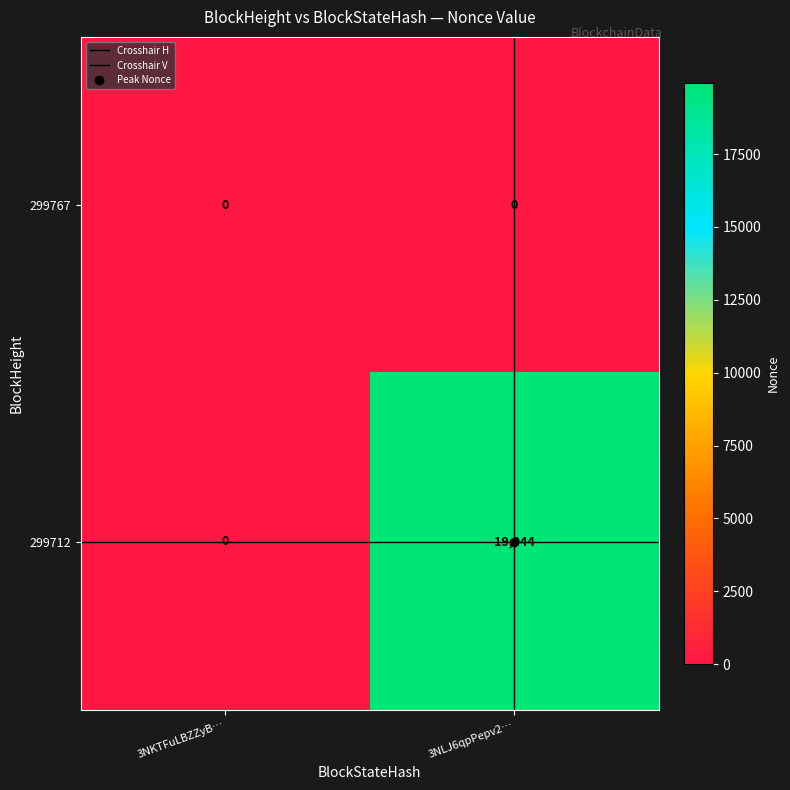

List the series in order of their peak value, lowest first.

299767, 299712